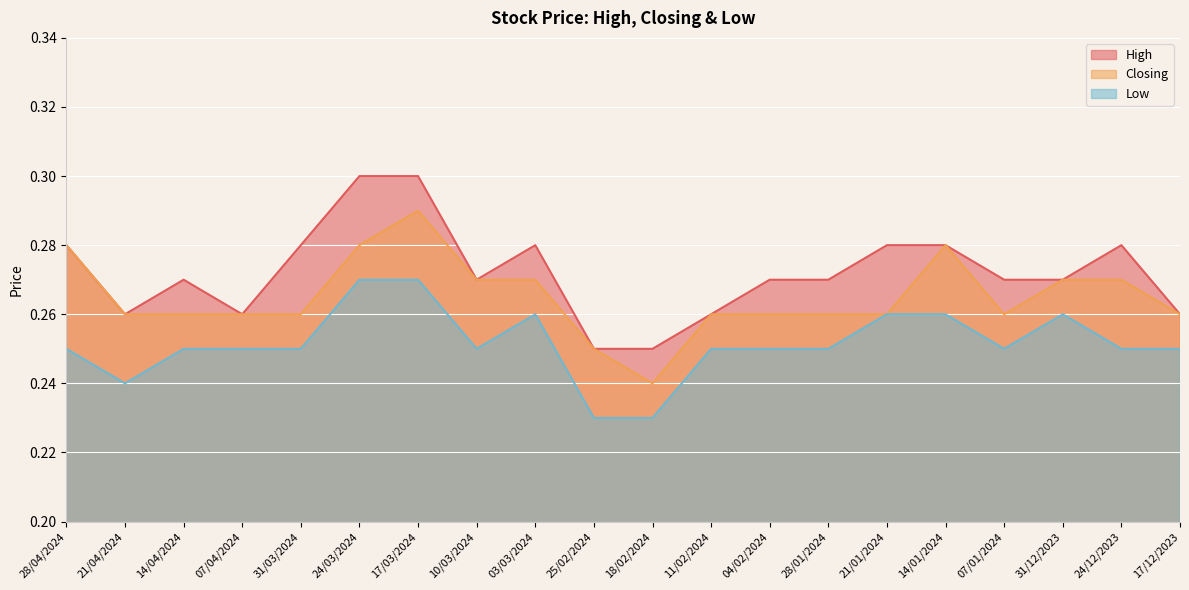

Which series changed the most between 24/03/2024 and 25/02/2024?

High